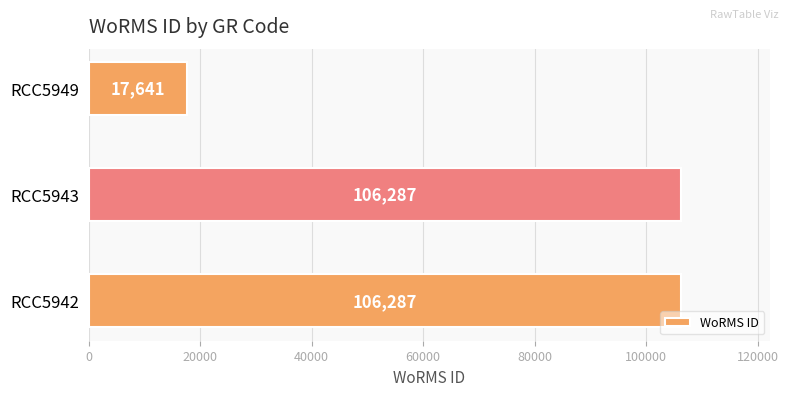

Which category has the lowest value across all series?

RCC5949